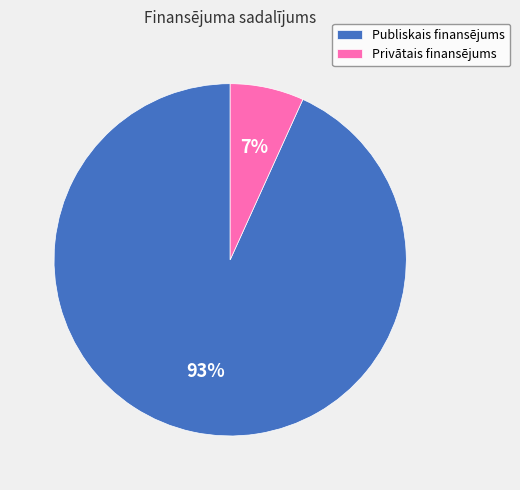

To the nearest percent, what percentage of the pie is Privātais finansējums?

7%